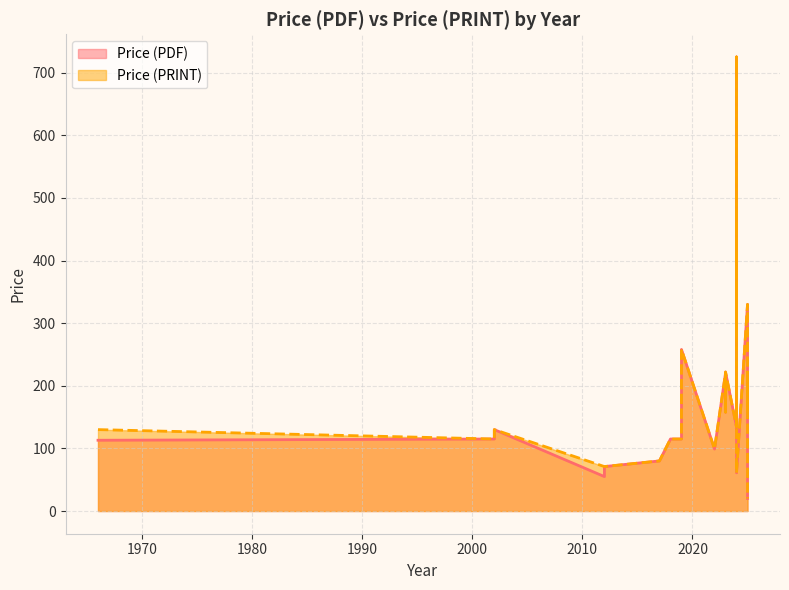

How many values in the Price (PRINT) series are below 158?

14